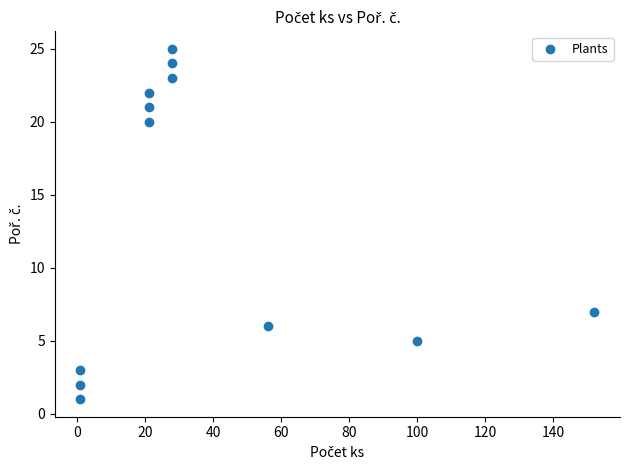

What Y value in the scatter plot is closest to 13?

7